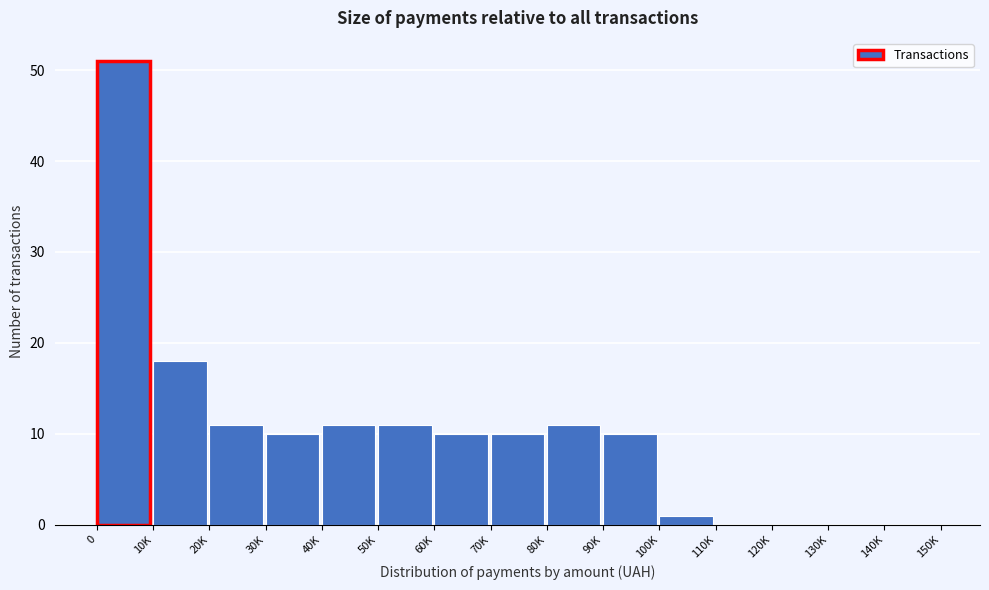

Reading left to right, list all the values displayed in this chart.

0=51	10K=18	20K=11	30K=10	40K=11	50K=11	60K=10	70K=10	80K=11	90K=10	100K=1	110K=0	120K=0	130K=0	140K=0